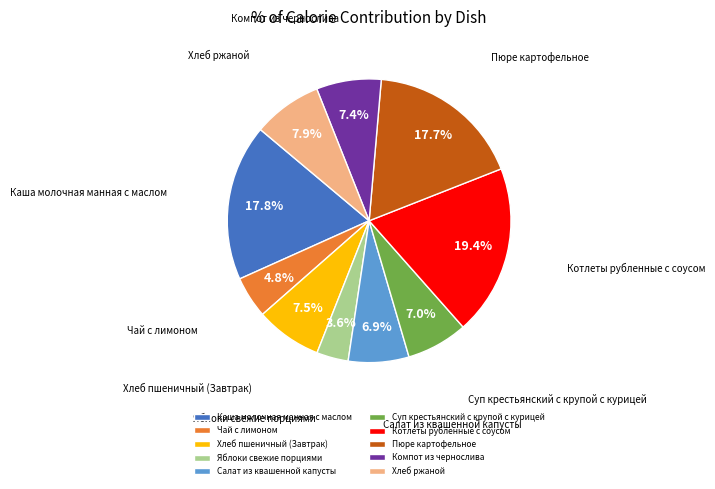

Which category has the smallest portion of the pie?

Яблоки свежие порциями